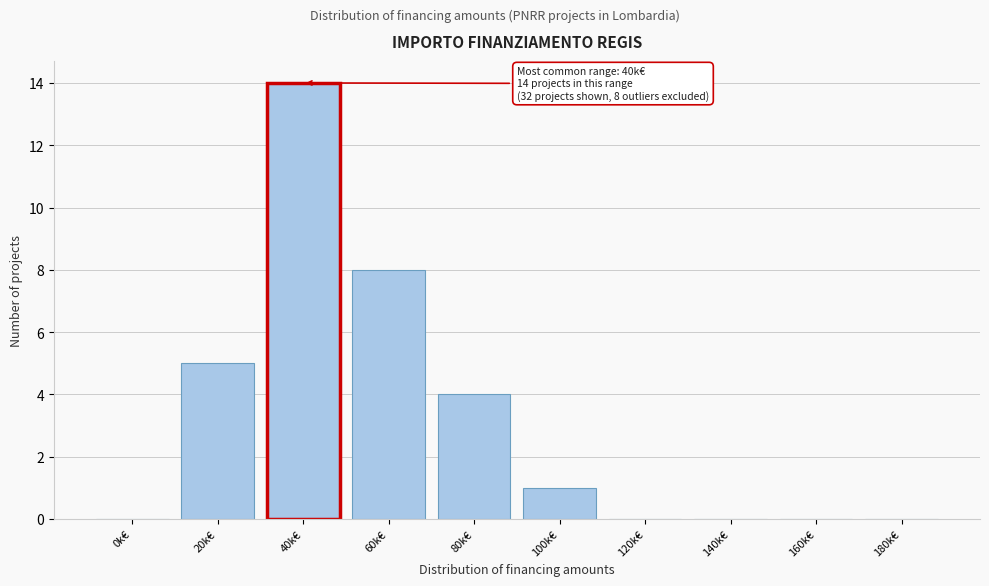

Reading left to right, list all the values displayed in this chart.

0k€=0	20k€=5	40k€=14	60k€=8	80k€=4	100k€=1	120k€=0	140k€=0	160k€=0	180k€=0